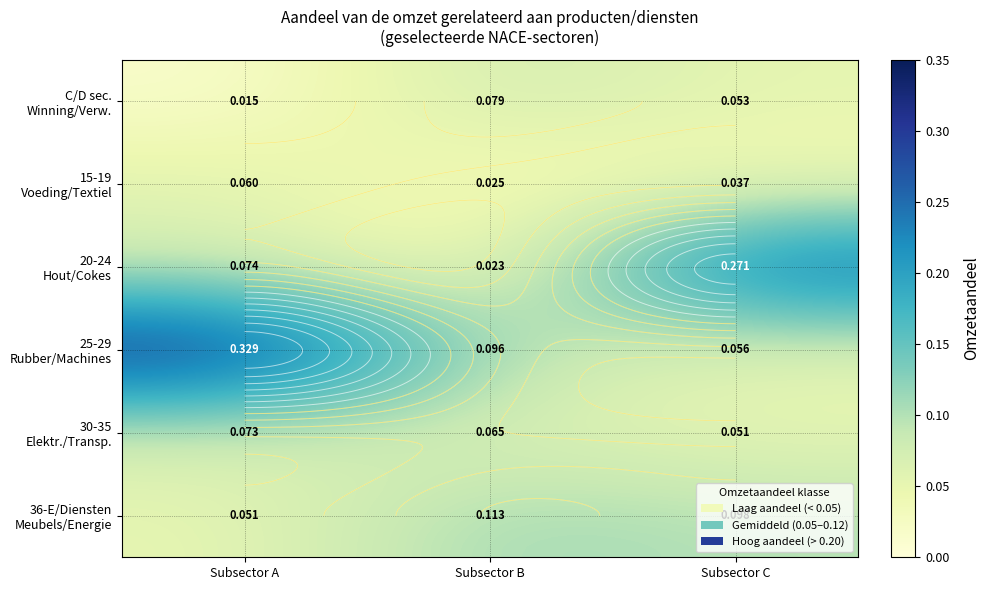

The value of 36-E/Diensten Meubels/Energie at Subsector A is 0.1. True or false?

True